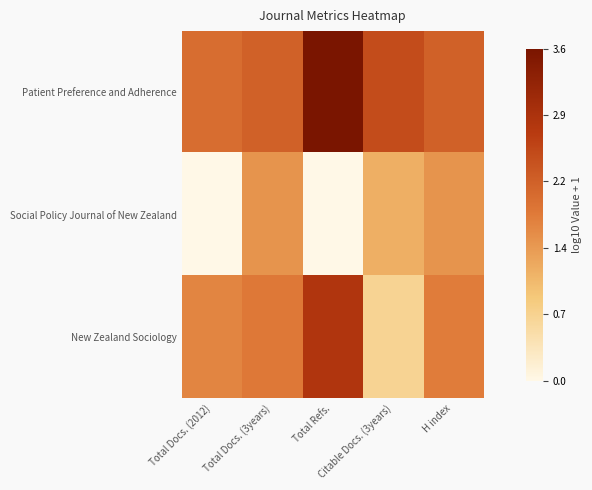

Which category has the highest value across all series?

Total Refs.